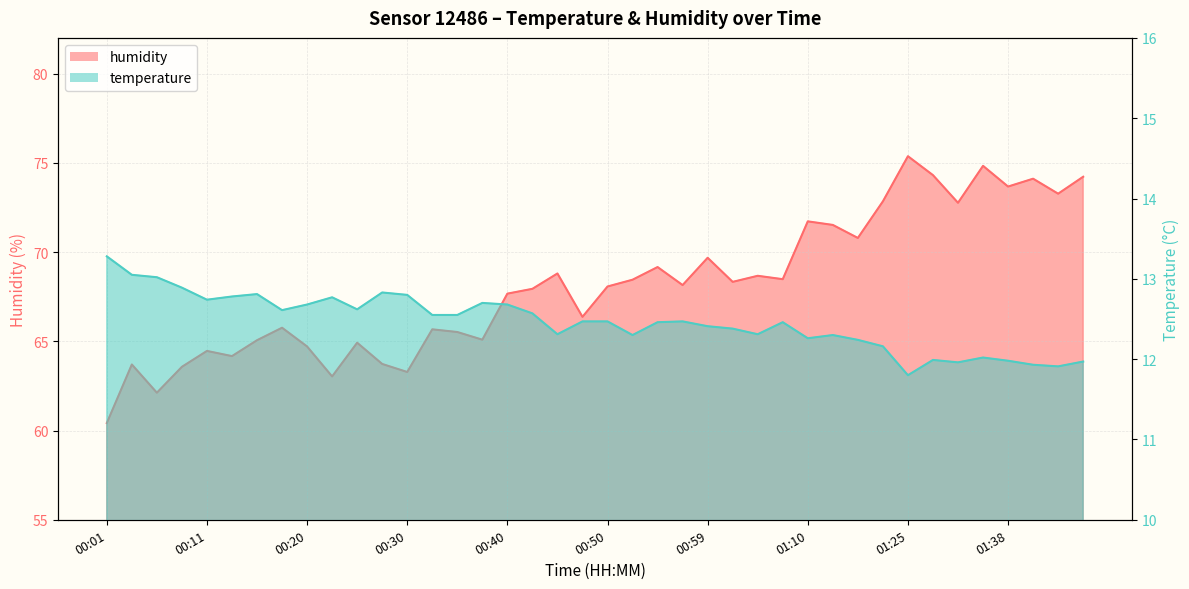

Which has a higher value, 01:27 or 01:40?

01:27